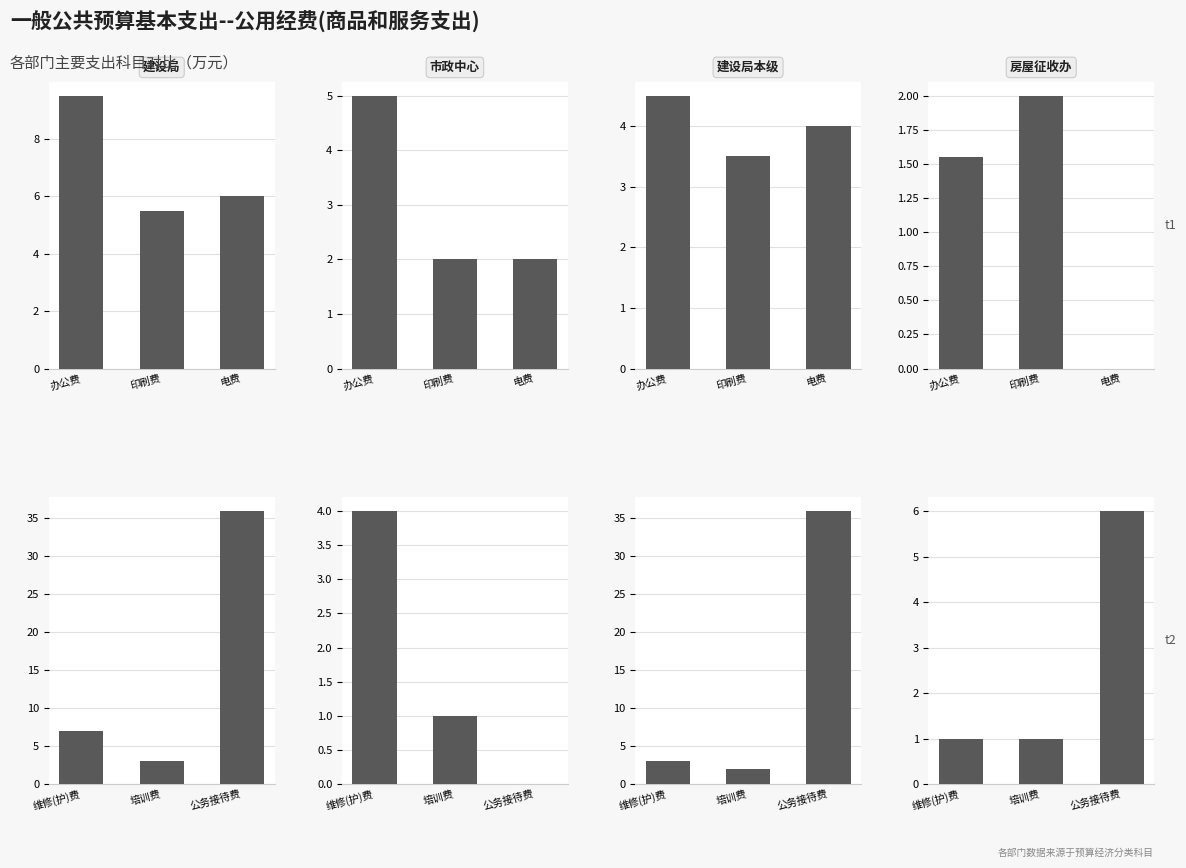

List the labels in order of 市政中心 value, smallest first.

公务接待费, 培训费, 维修(护)费